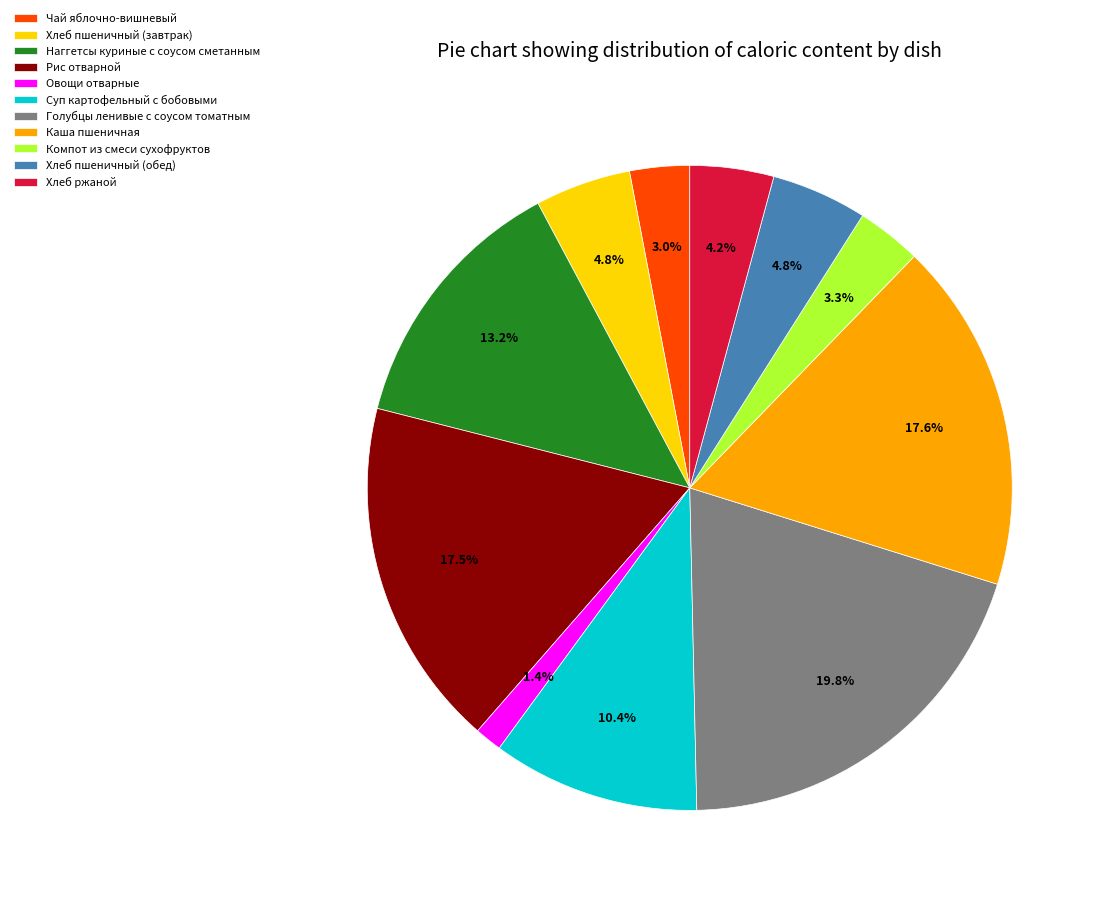

What is the largest slice in the pie chart?

Голубцы ленивые с соусом томатным